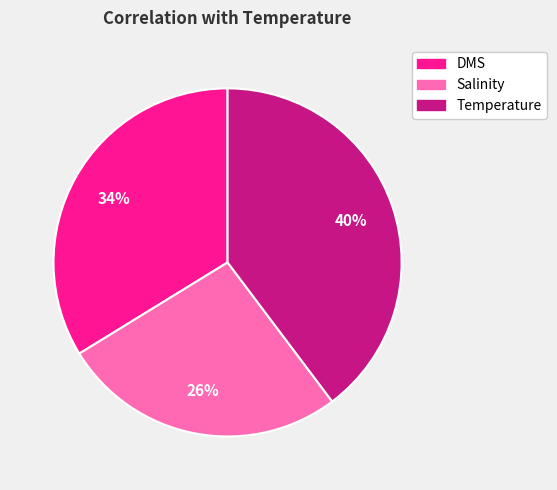

Is the sum of Salinity and DMS greater than half?

Yes